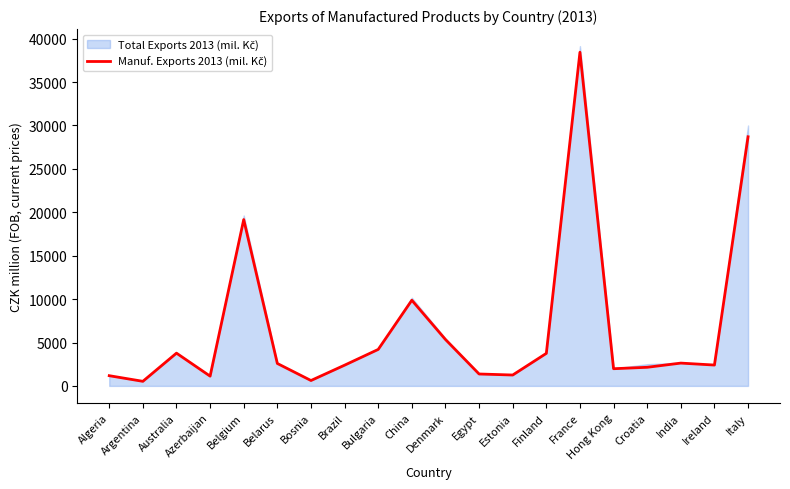

At which category does the data reach its first local peak?

Australia